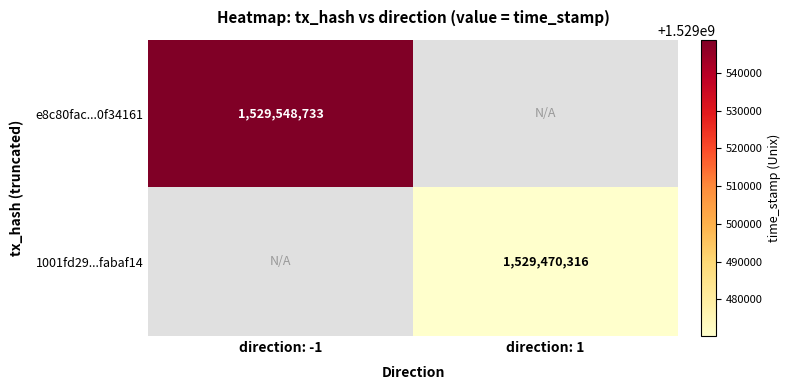

Is it true that e8c80fac...0f34161 equals 1529548733 at direction: -1?

True